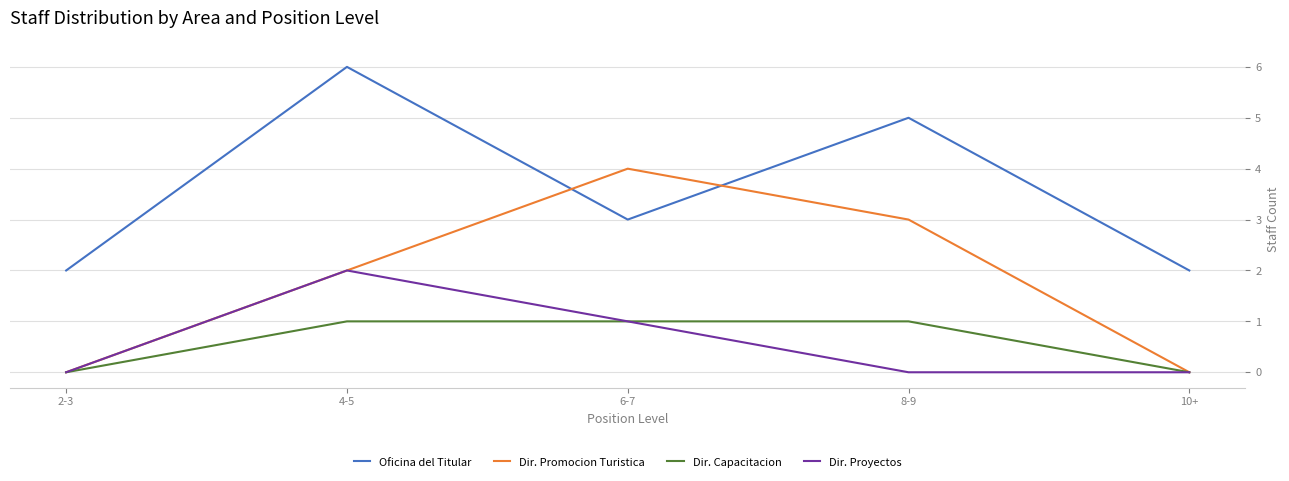

True or false: Oficina del Titular and Dir. Proyectos cross at least once.

False